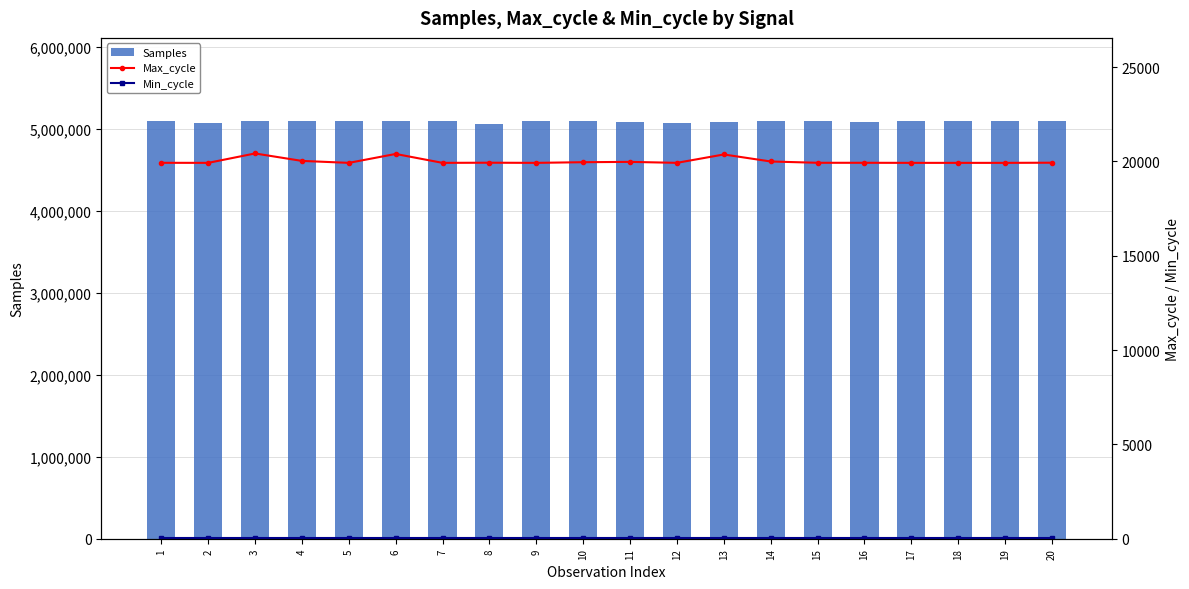

Rank the series by their maximum value, from lowest to highest.

Min_cycle, Max_cycle, Samples